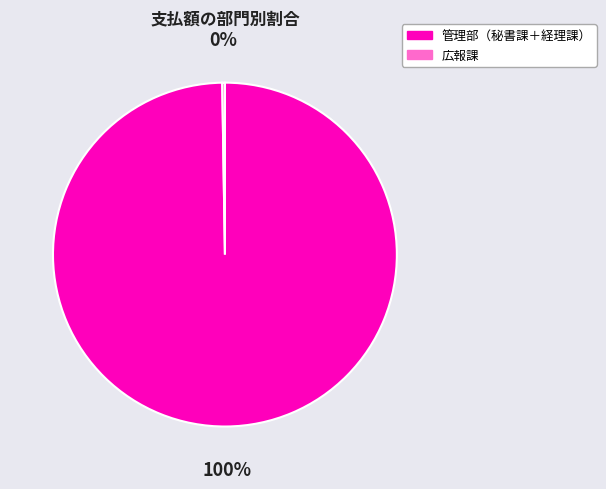

Does any single category account for the majority?

Yes